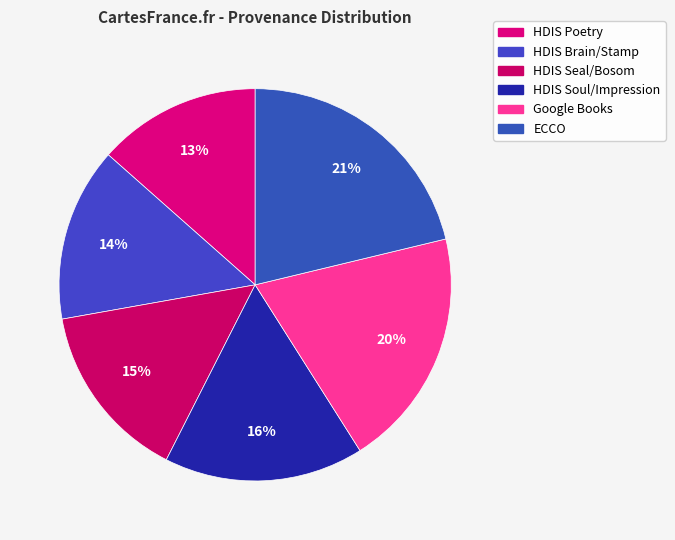

Is there a majority slice in this chart?

No